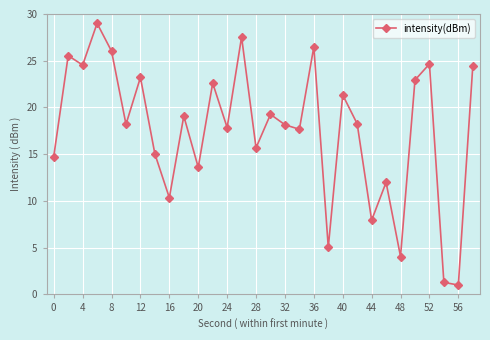

What is the value of the 23rd point from the left?

7.9